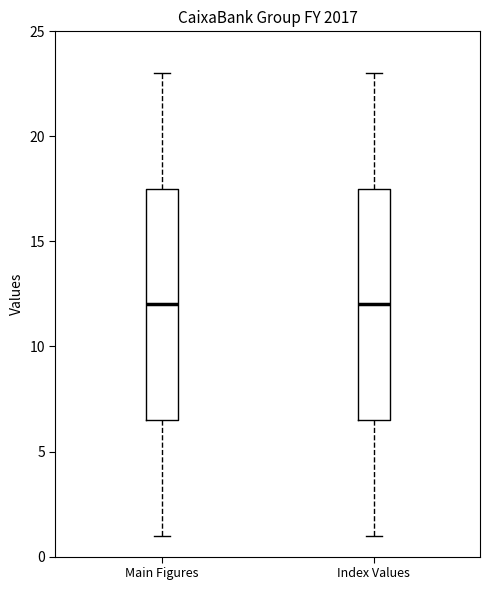

Where does the median line of the box for Index Values sit on the y-axis? The values are not printed on the chart, so give them approximately, as read against the axis.

12.0